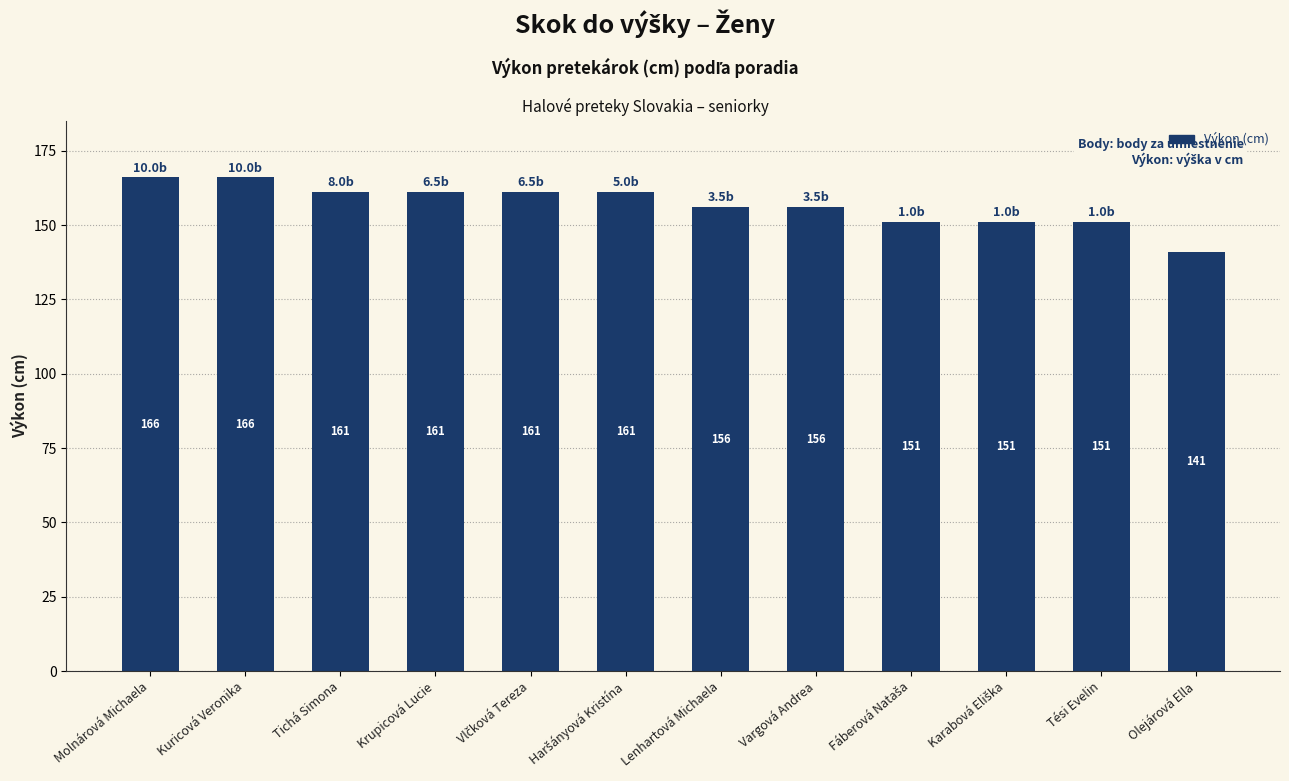

What is the greatest value displayed?

166